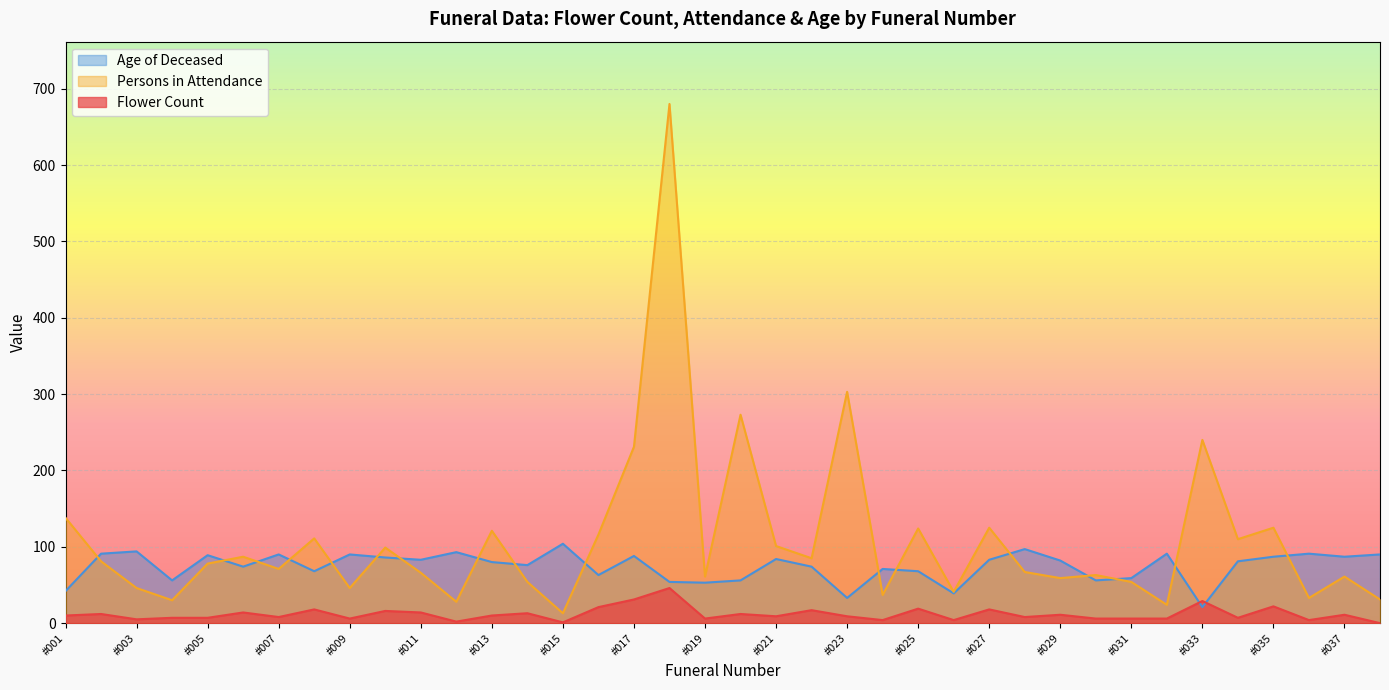

List the series in order of their peak value, lowest first.

Flower Count, Age of Deceased, Persons in Attendance